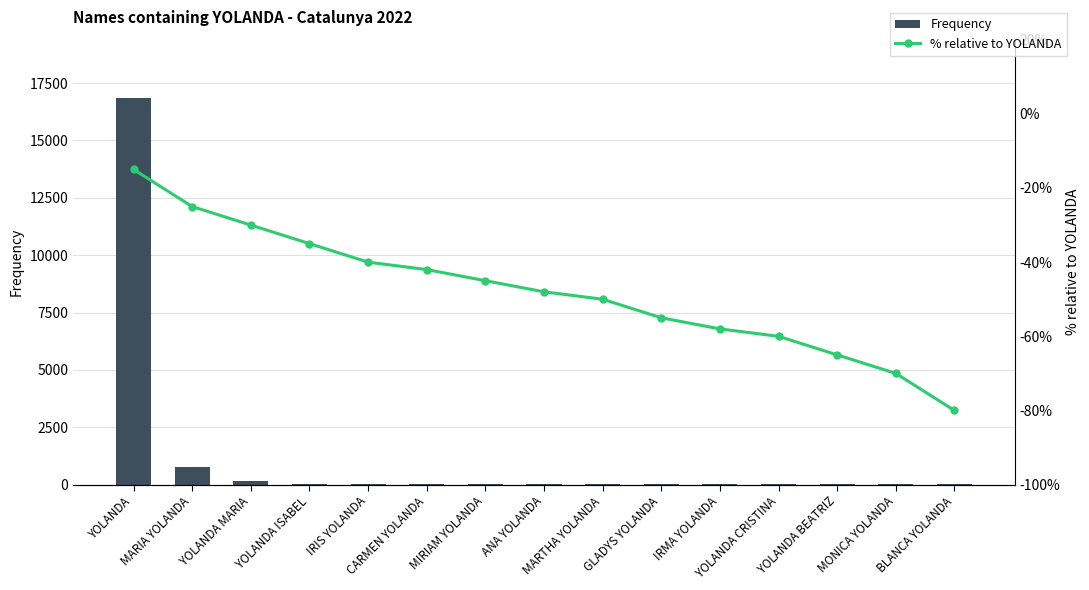

How many groups of bars are there?

15